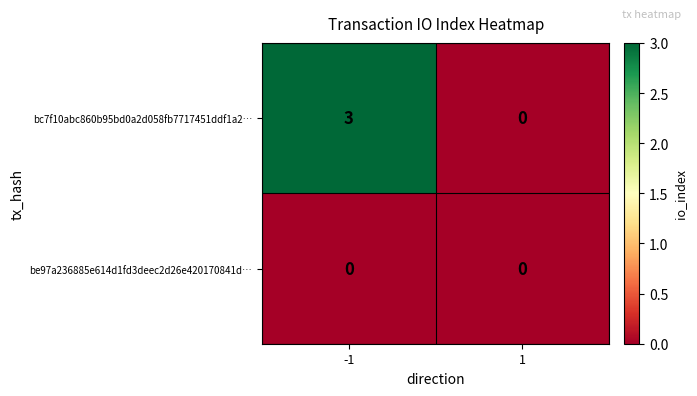

Which series has the largest range (max minus min)?

bc7f10abc860b95bd0a2d058fb7717451ddf1a2…